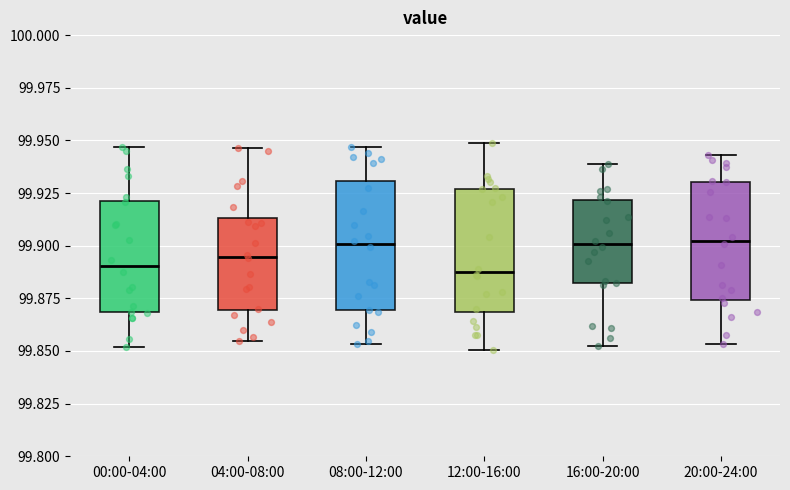

Reading left to right, transcribe this box plot: for each box, give where its median line is, the range the box spans, and where its two whiskers end, as read against the y-axis. The values are not printed on the chart, so give them approximately, as read against the axis.

00:00-04:00: median 99.890, box 99.870 to 99.920, whiskers 99.850 to 99.945
04:00-08:00: median 99.895, box 99.870 to 99.915, whiskers 99.855 to 99.945
08:00-12:00: median 99.900, box 99.870 to 99.930, whiskers 99.855 to 99.945
12:00-16:00: median 99.885, box 99.870 to 99.925, whiskers 99.850 to 99.950
16:00-20:00: median 99.900, box 99.880 to 99.920, whiskers 99.855 to 99.940
20:00-24:00: median 99.900, box 99.875 to 99.930, whiskers 99.855 to 99.945